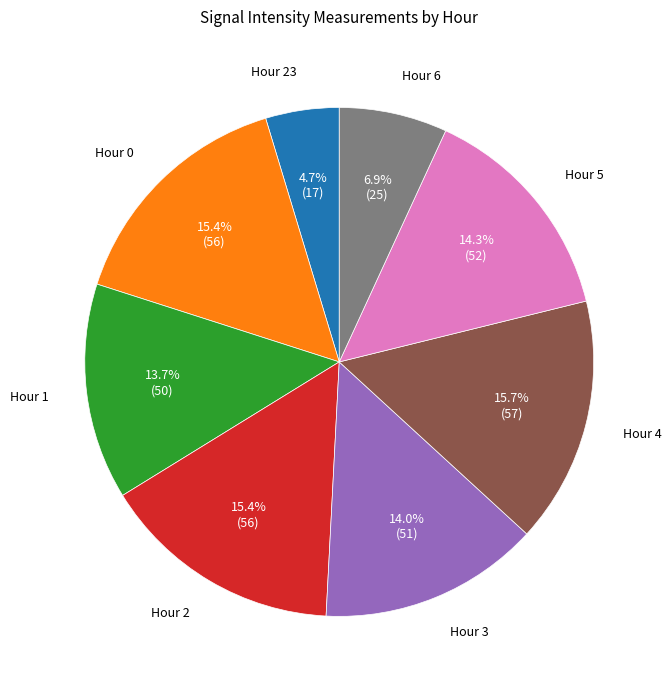

Approximately how many times larger is the value at Hour 2 compared to Hour 0?

1.0